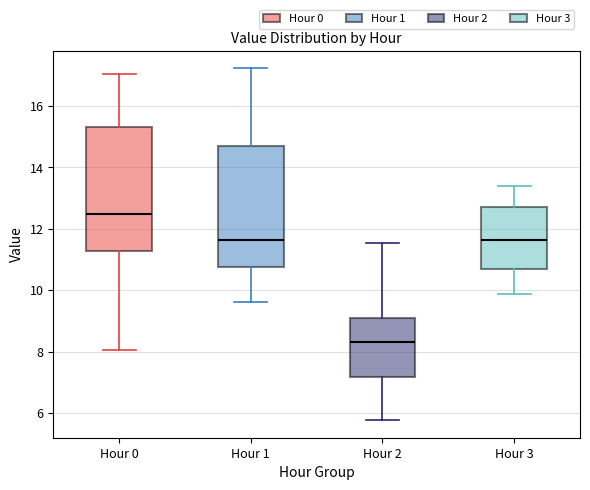

Where does the lower whisker of the box for Hour 2 end on the y-axis? The values are not printed on the chart, so give them approximately, as read against the axis.

5.8